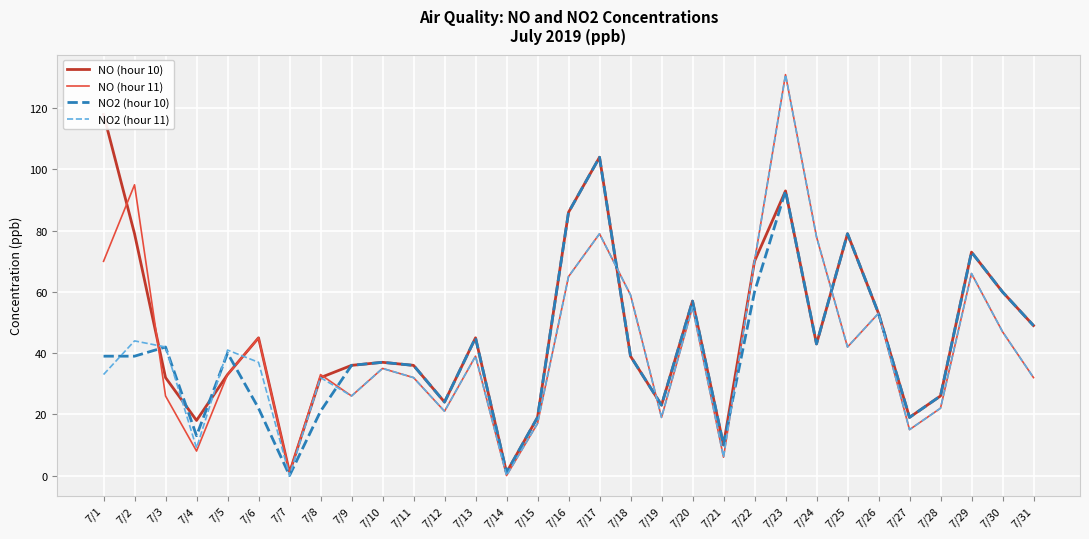

How many values in the NO (hour 10) series exceed 39?

15